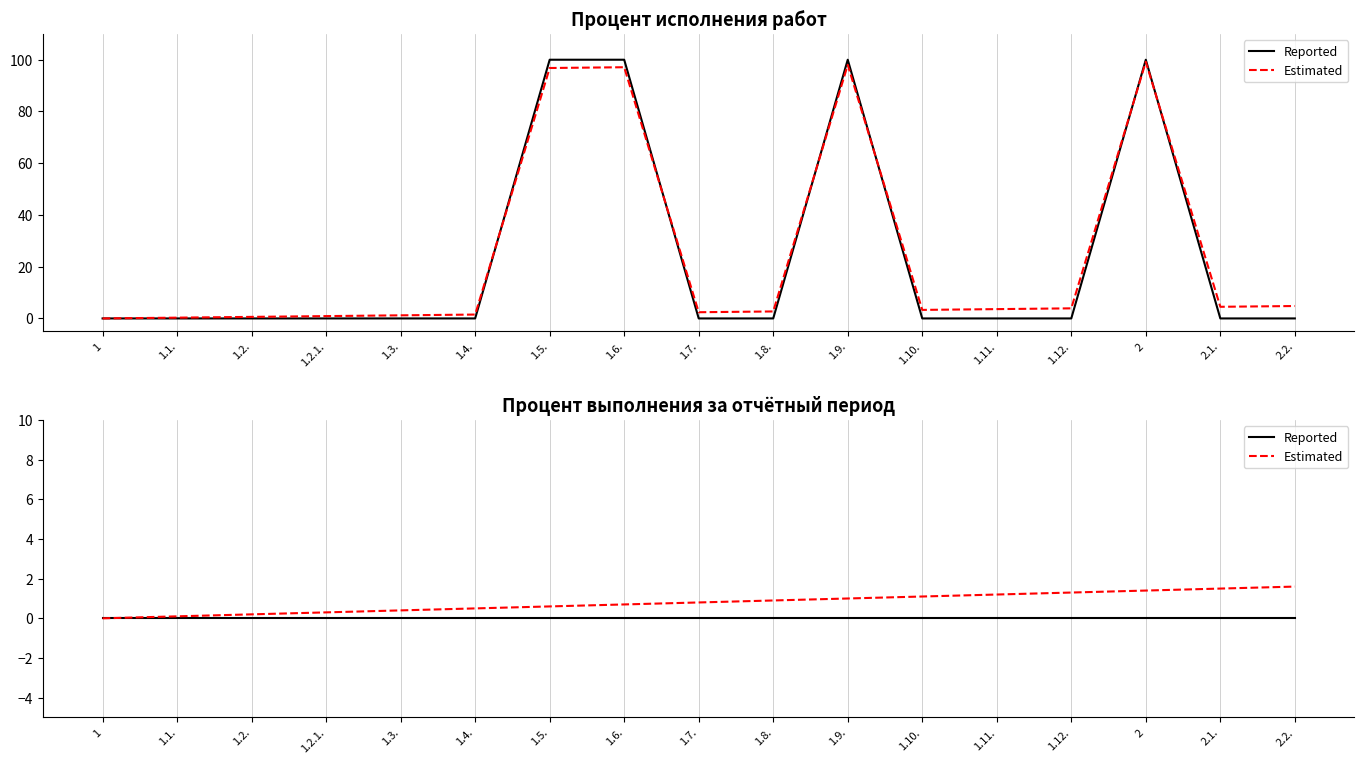

Rank the series by their average value, from lowest to highest.

Reported, Estimated